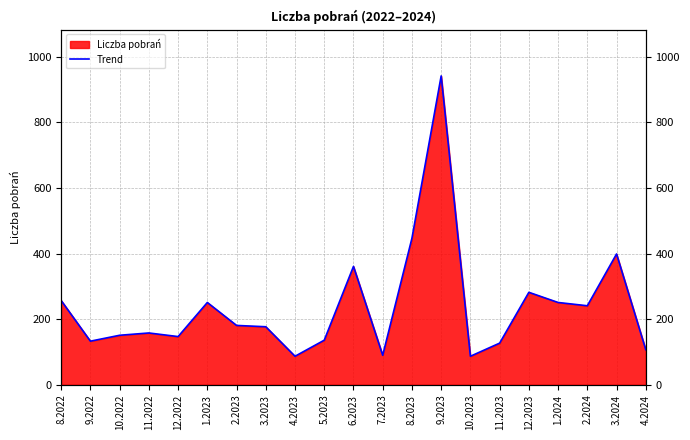

What is the difference between the values at 4.2024 and 3.2024?

292